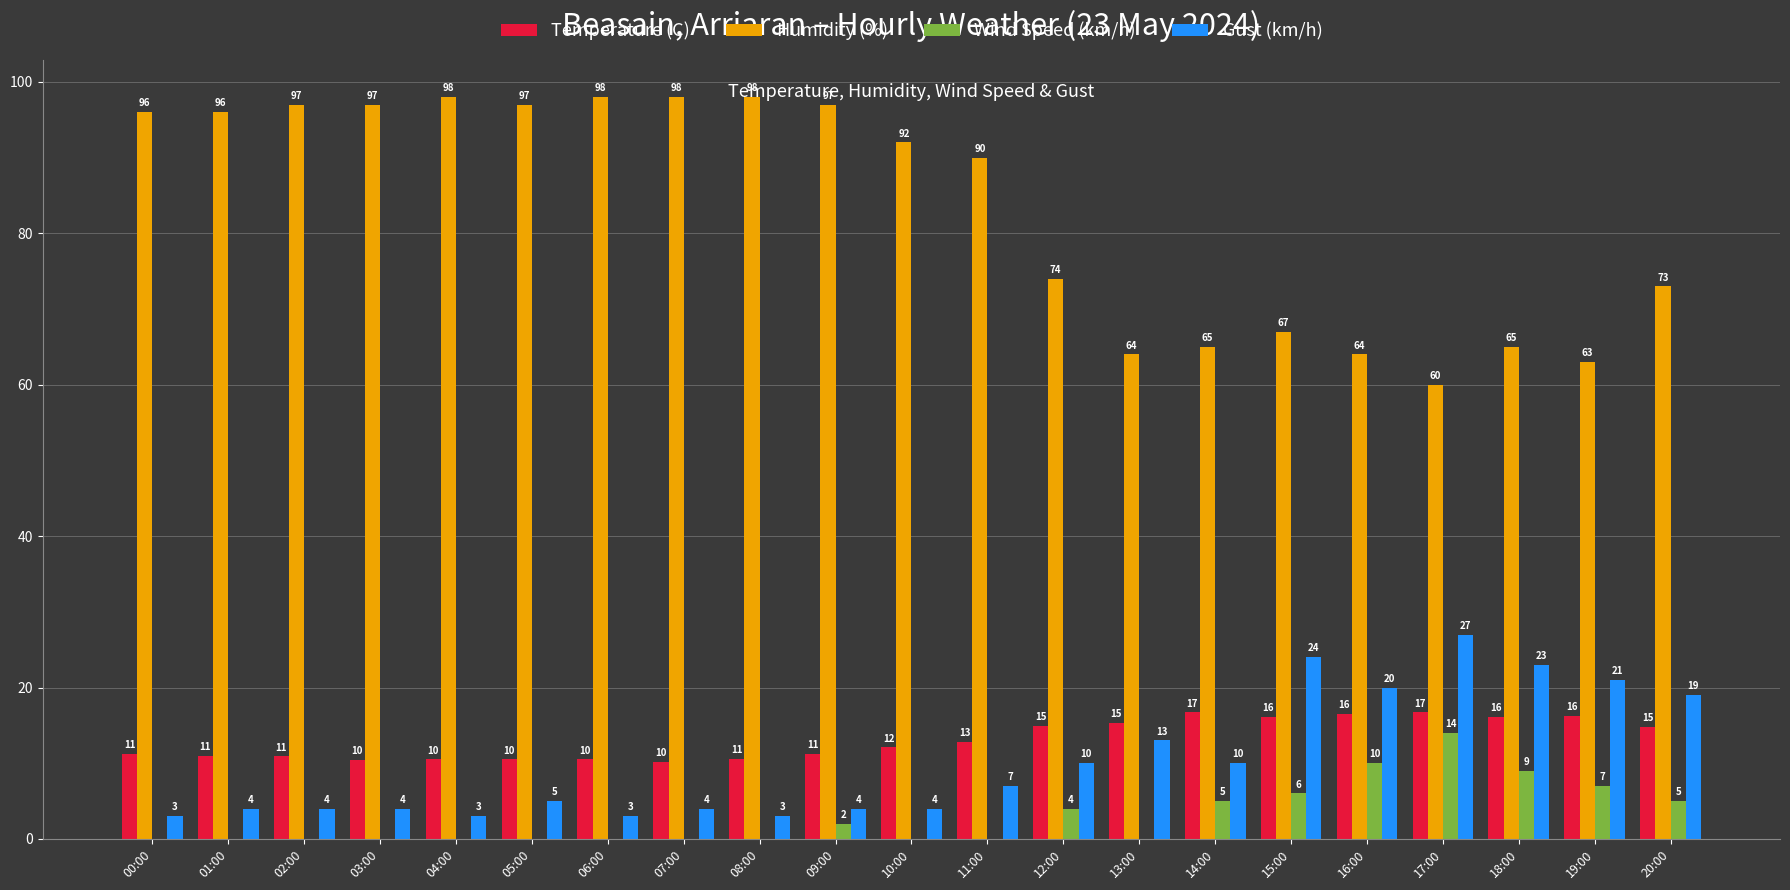

What are all the series names shown in the legend?

Temperature (C), Humidity (%), Wind Speed (km/h), Gust (km/h)